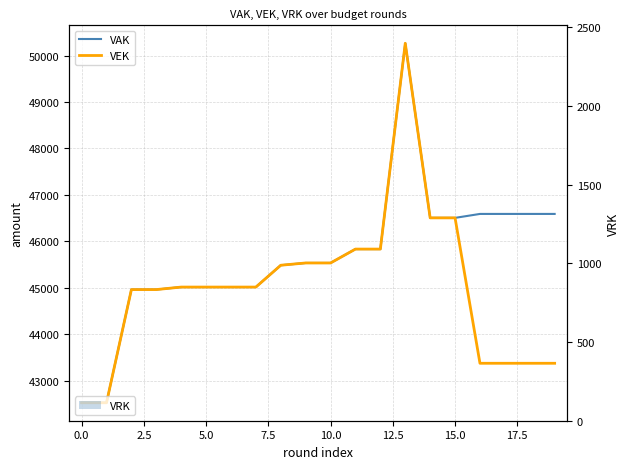

Is it true that VRK equals 0 at 17.5?

True